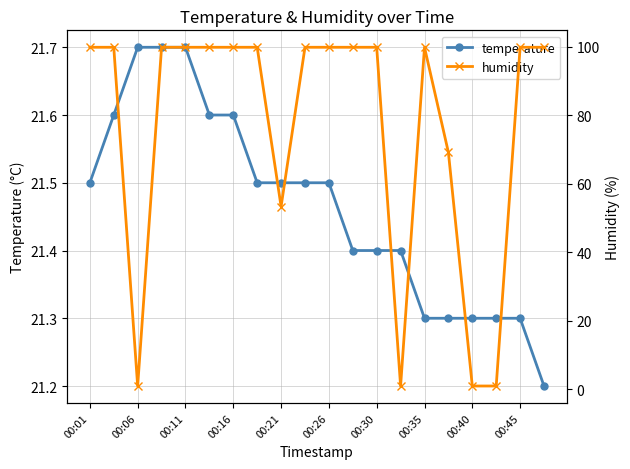

What is the maximum value shown in the chart?

99.9